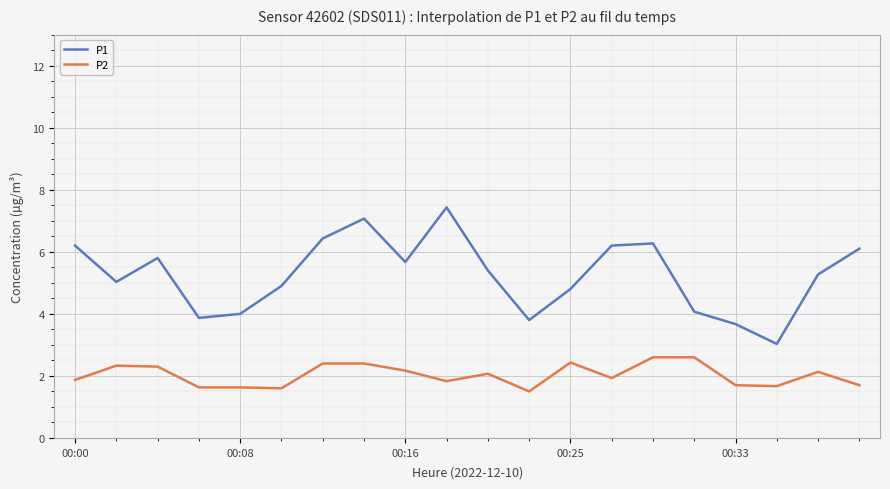

What is the difference between the maximum and second lowest values in the P1 series?

3.8